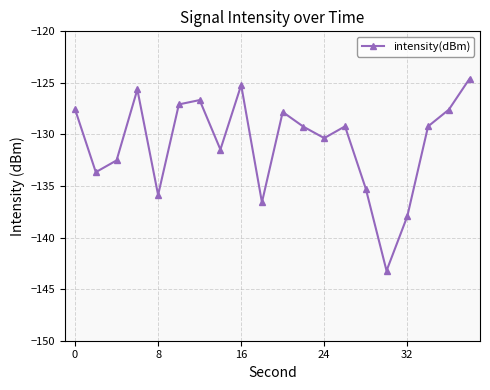

How many interior local valleys (lower than both neighbors) does the data have?

6